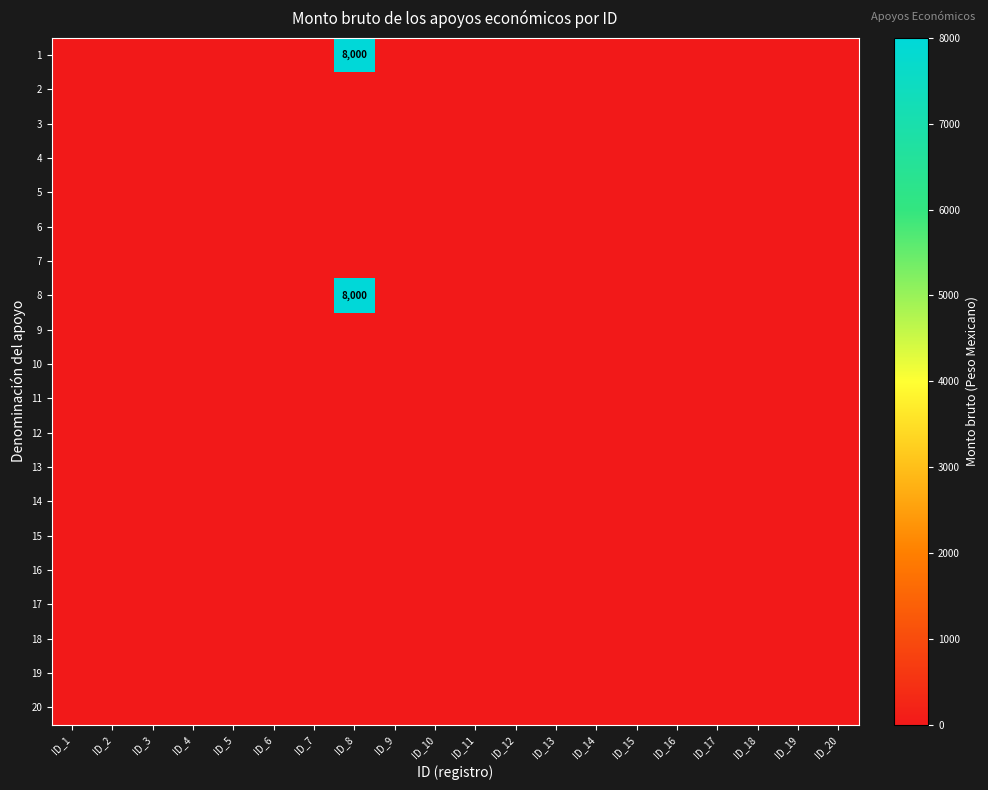

At how many categories does at least one series exceed 4396?

1